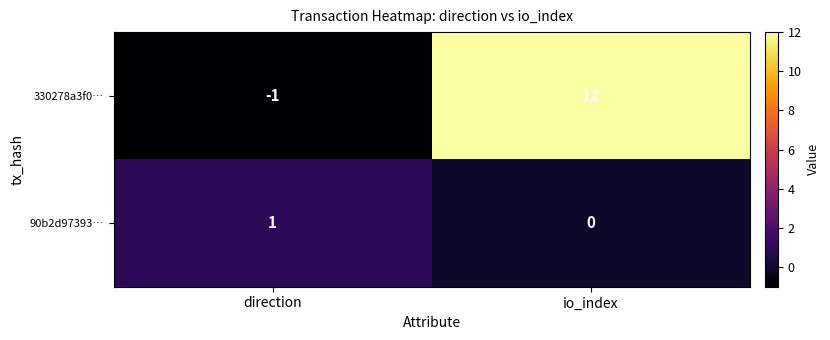

Which series has the largest range (max minus min)?

330278a3f0…